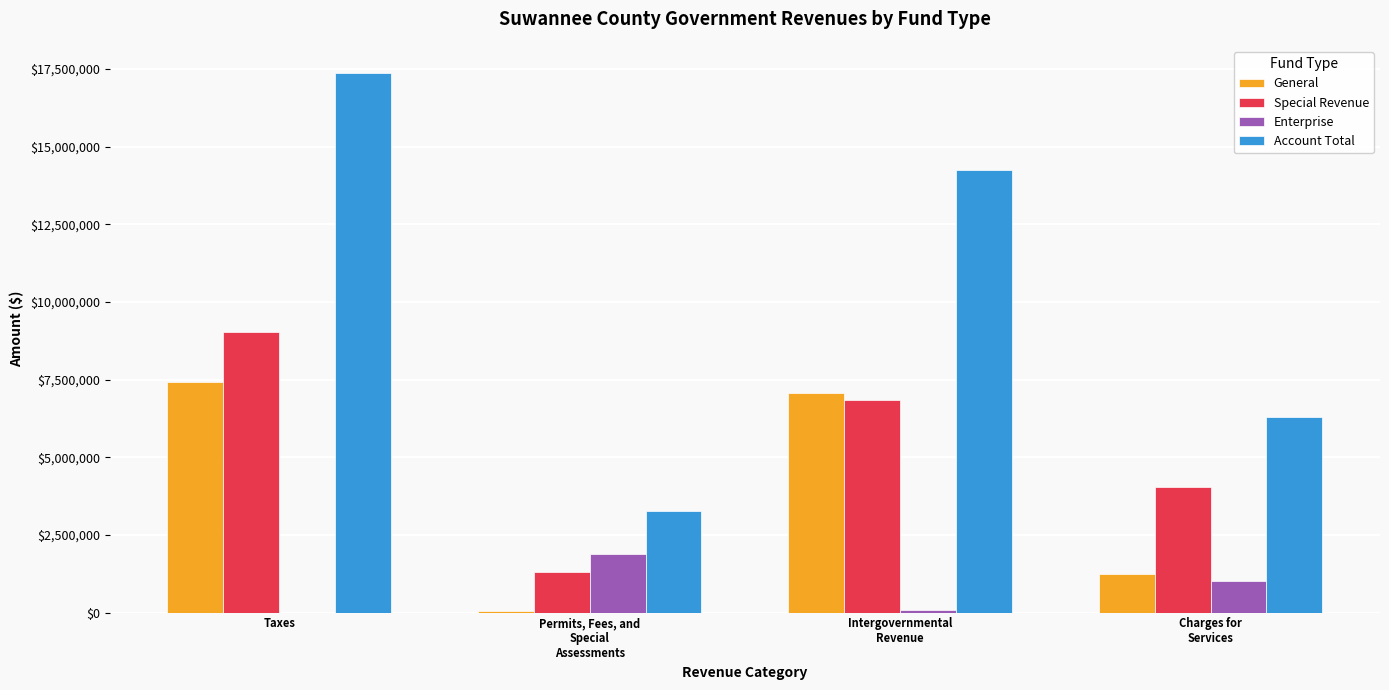

What is the greatest value displayed?

17376190